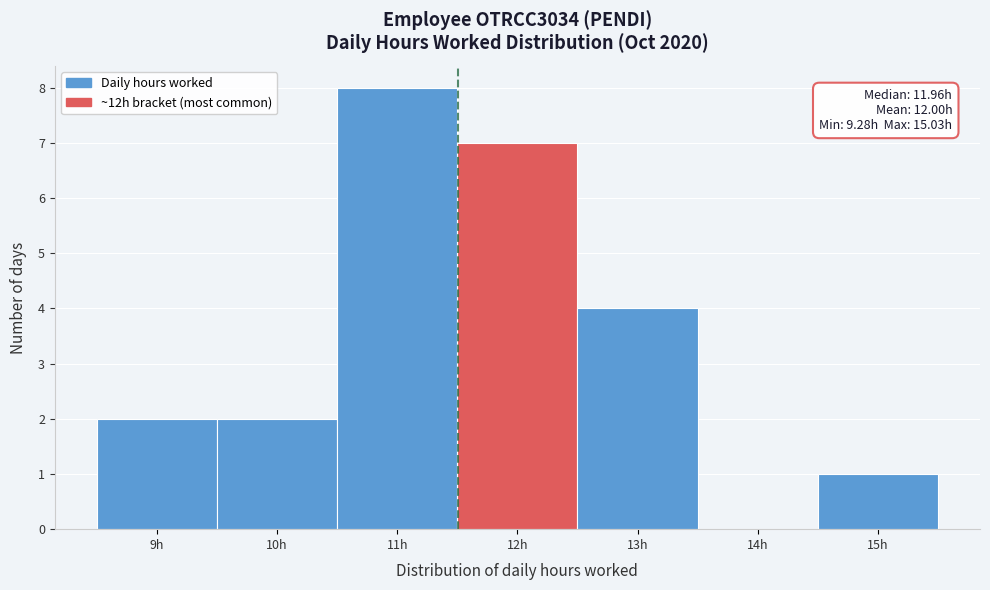

Reading left to right, transcribe all the data shown in this chart.

9h=2	10h=2	11h=8	12h=7	13h=4	14h=0	15h=1